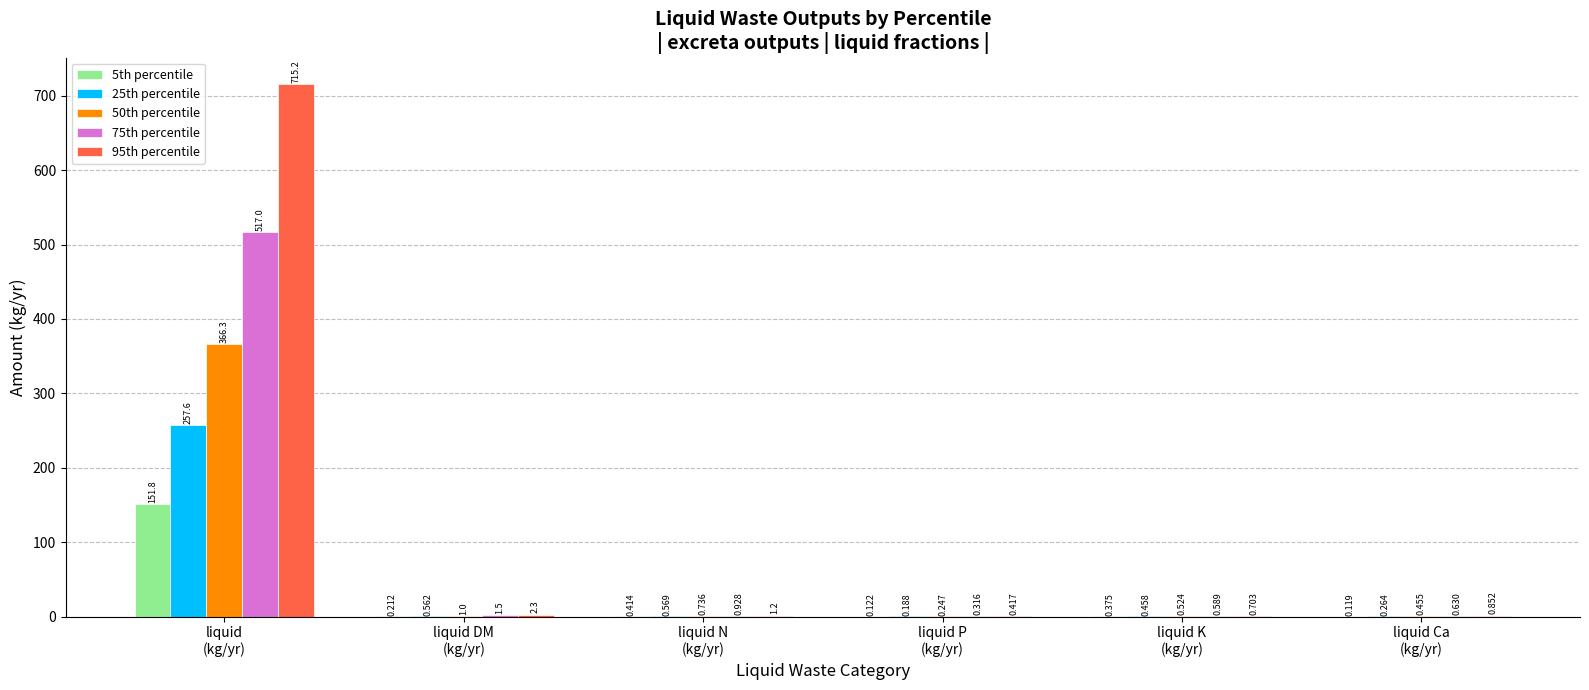

How many groups of bars are there?

6